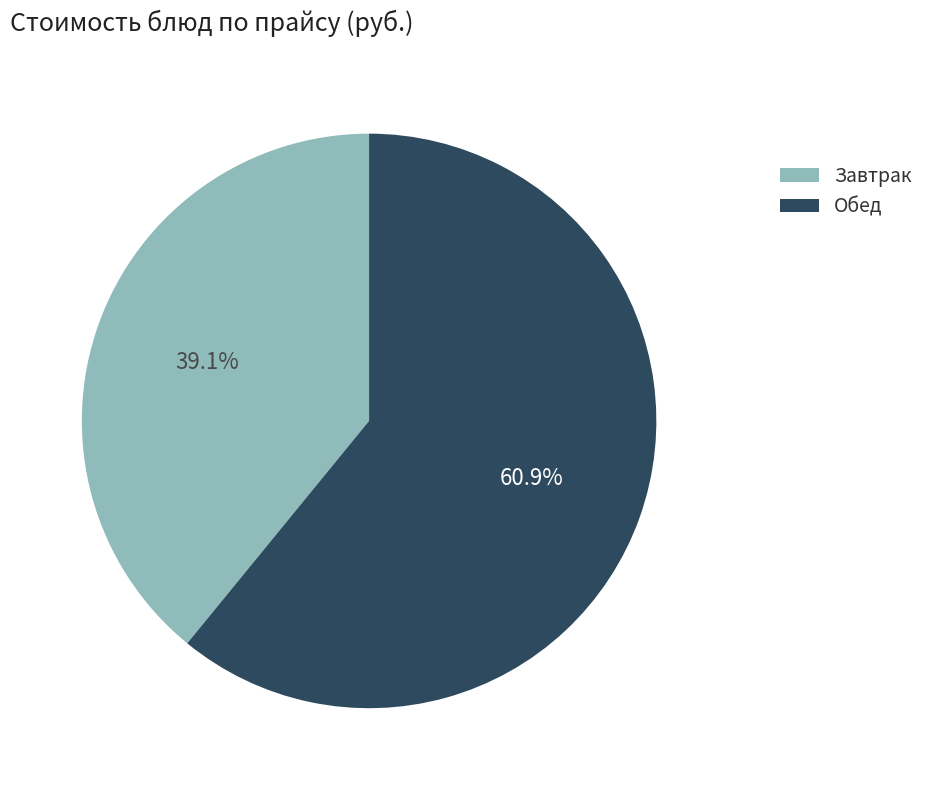

Does Обед represent more than half of the total?

Yes